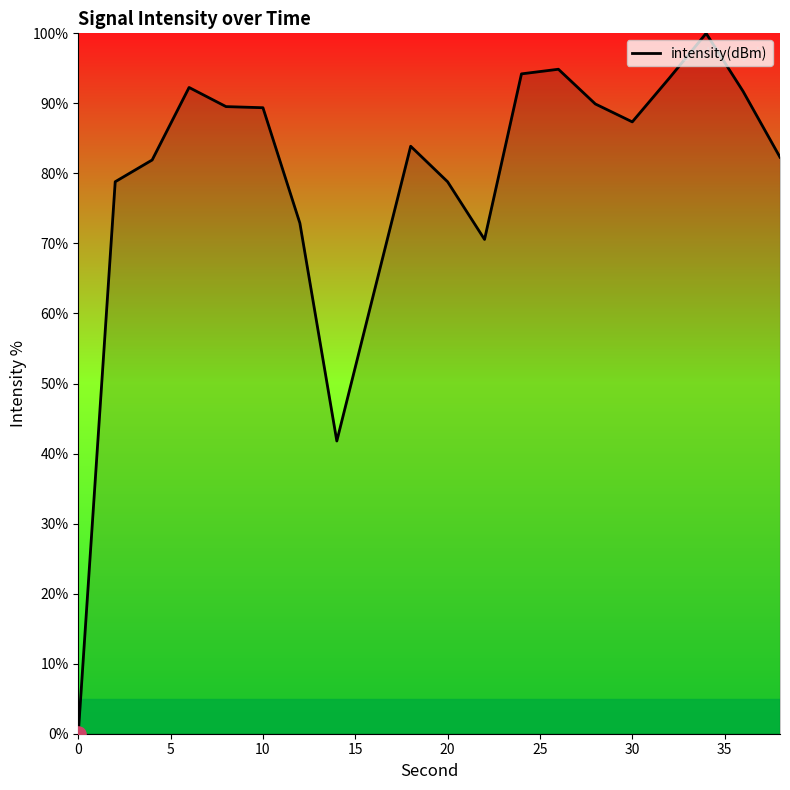

What is the difference between the maximum and minimum values?

100.0